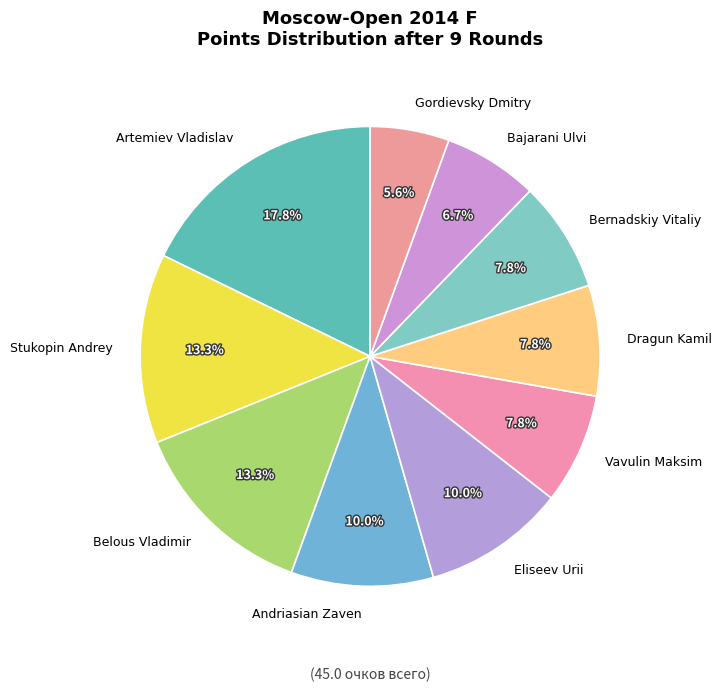

Between Belous Vladimir and Dragun Kamil, which is larger?

Belous Vladimir